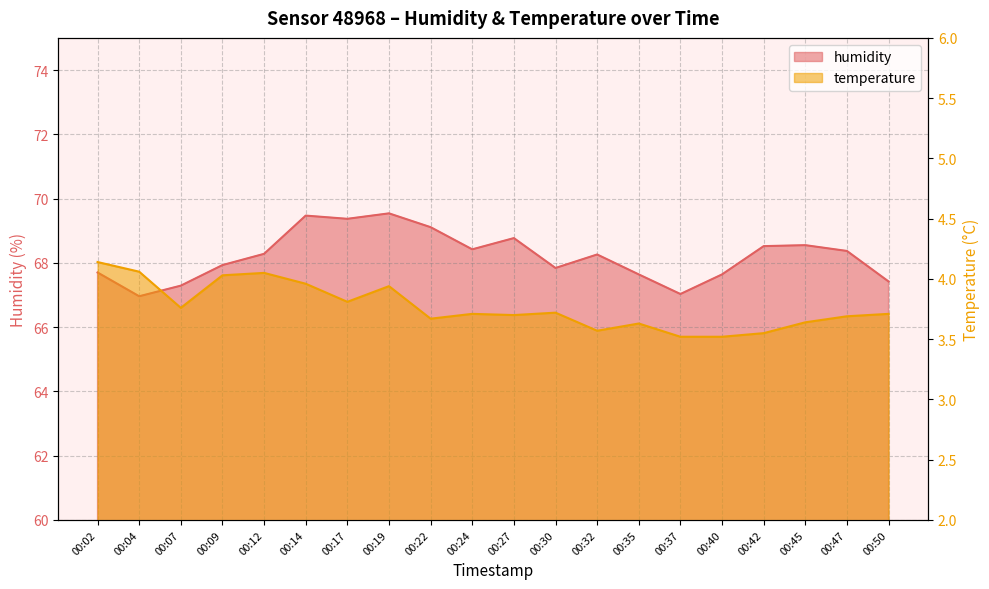

At which category is the sum across all series the highest?

00:19